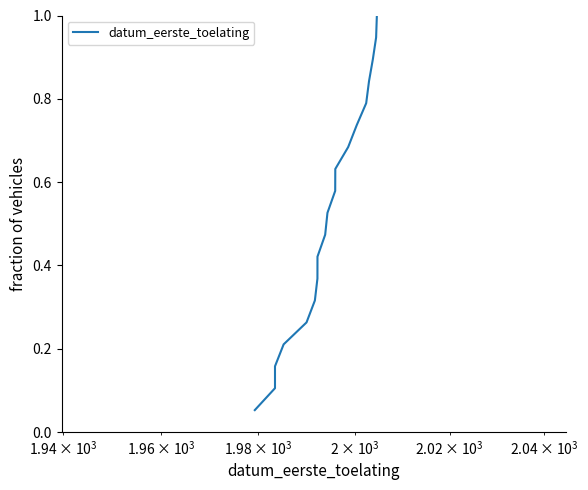

What is the difference between the maximum and minimum values?

0.9